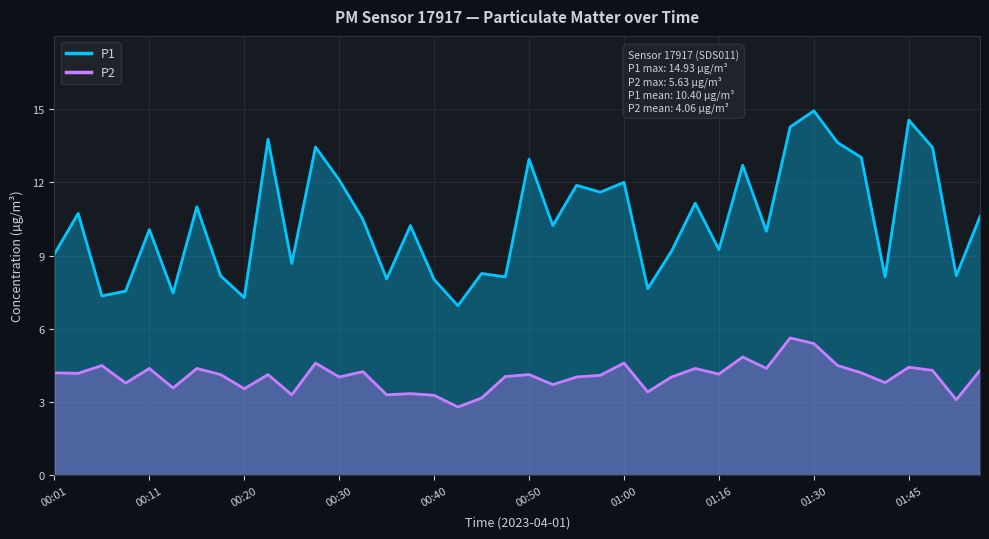

How many data points in P2 are less than 4?

13